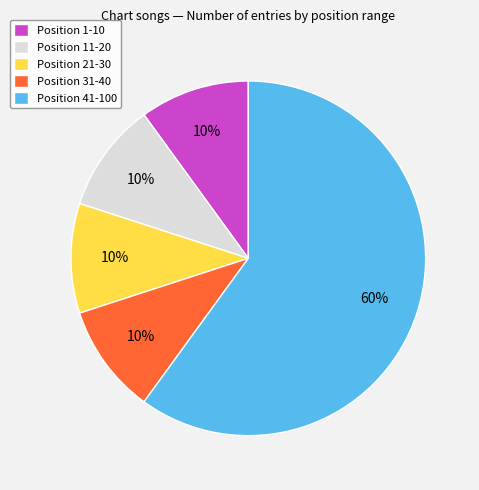

To the nearest percent, what percentage of the pie is Position 31-40?

10%